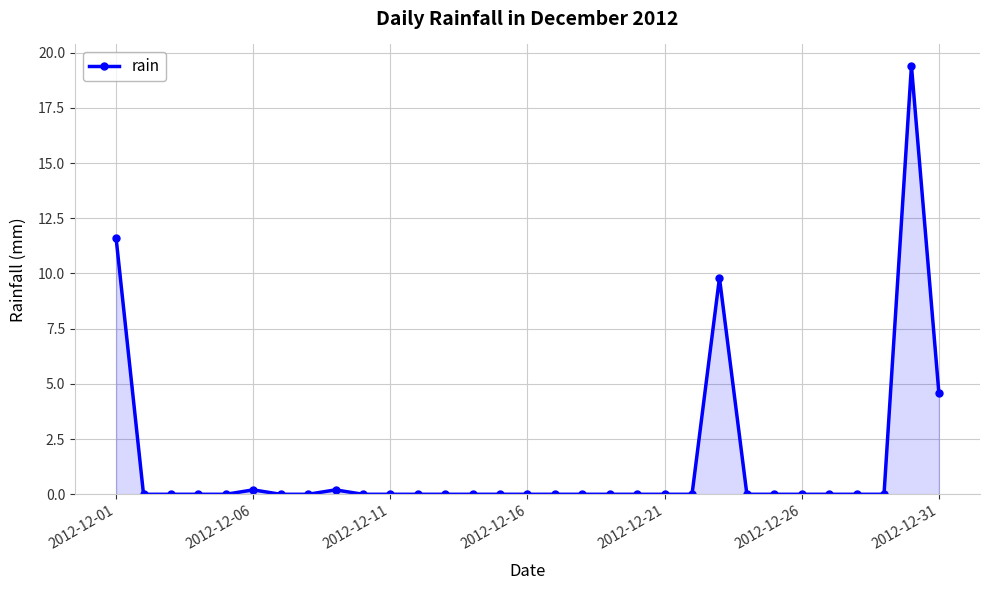

What is the greatest value displayed?

19.4